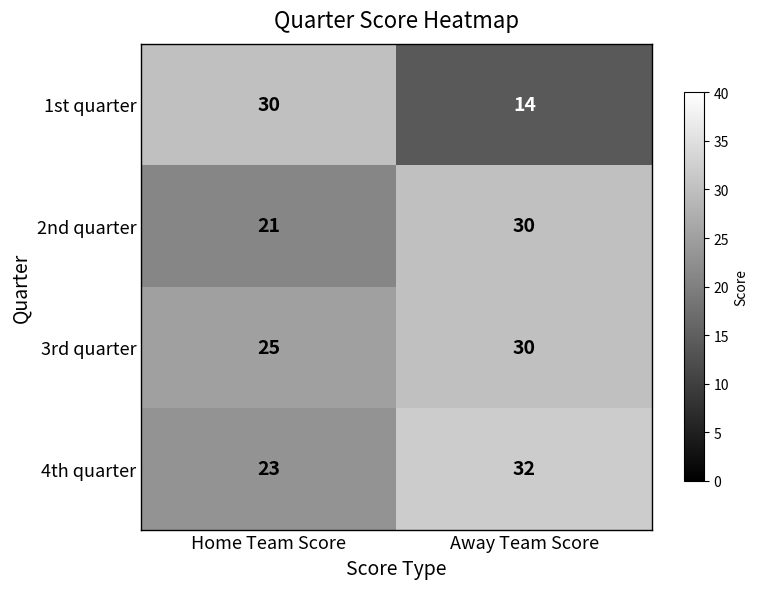

What is the sum of all 3rd quarter values?

55